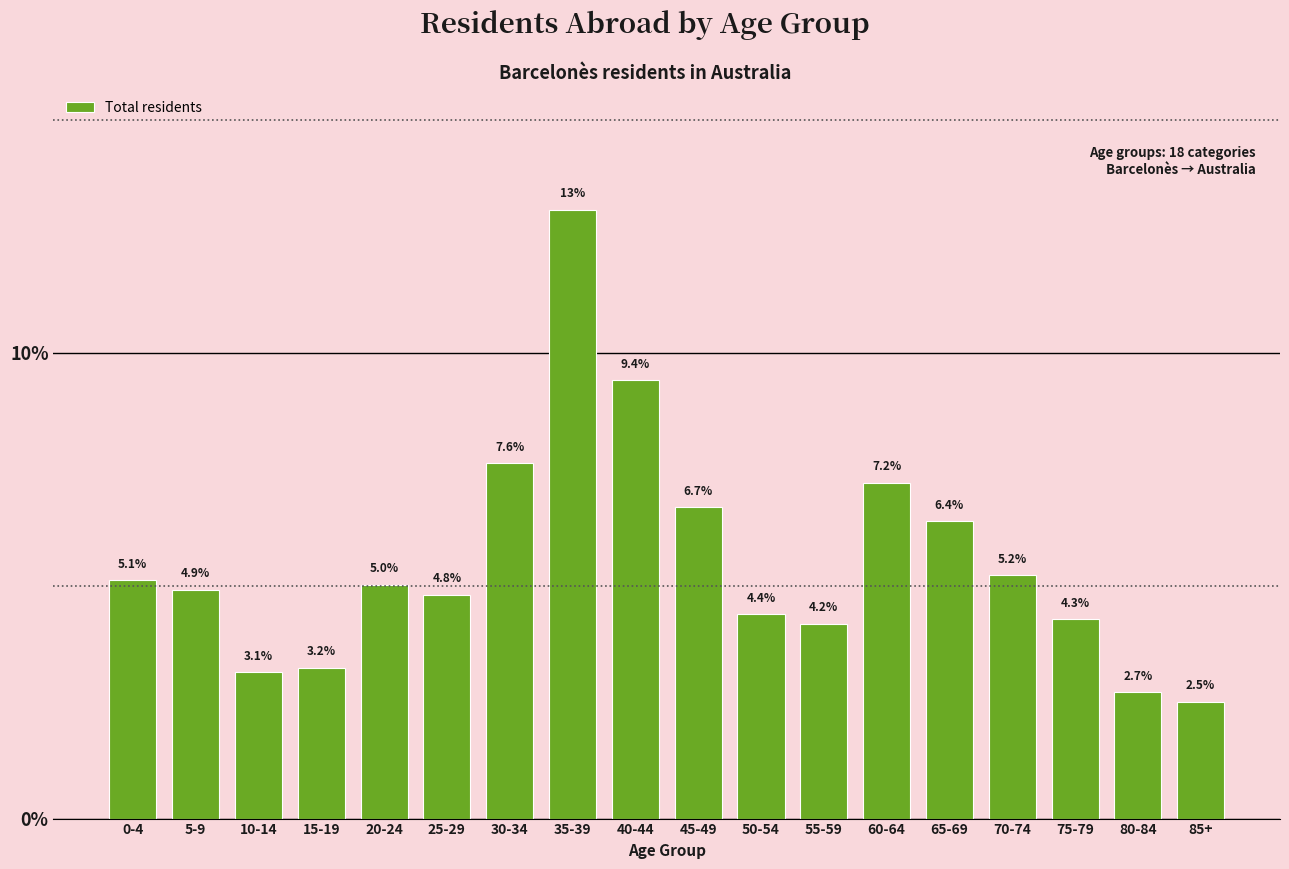

Reading left to right, what are all the values shown in this chart?

5.1	4.9	3.1	3.2	5.0	4.8	7.6	13.1	9.4	6.7	4.4	4.2	7.2	6.4	5.2	4.3	2.7	2.5